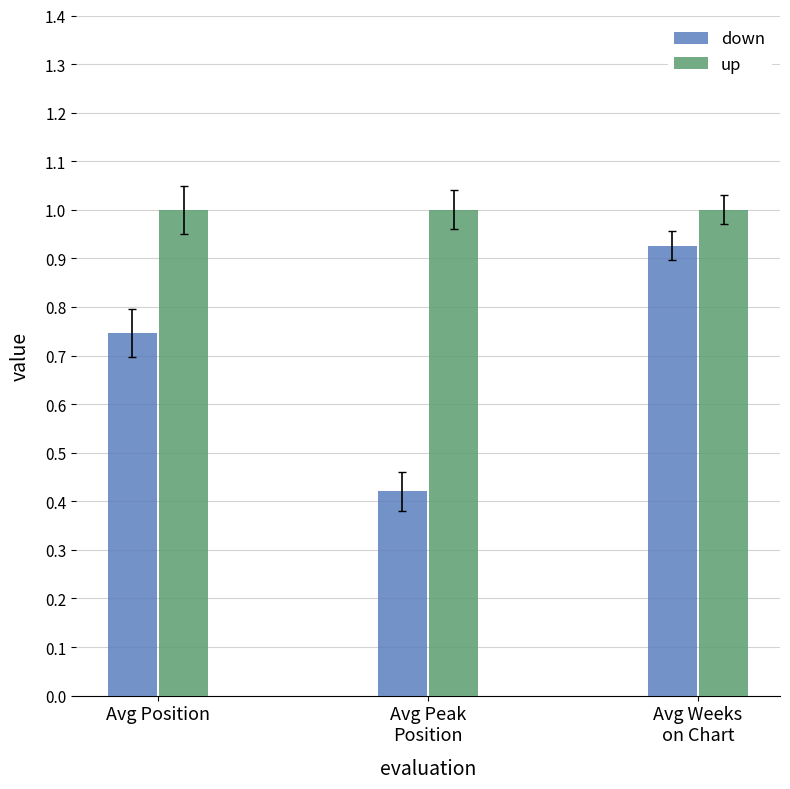

Which series changed the most between Avg Peak
Position and Avg Weeks
on Chart?

down